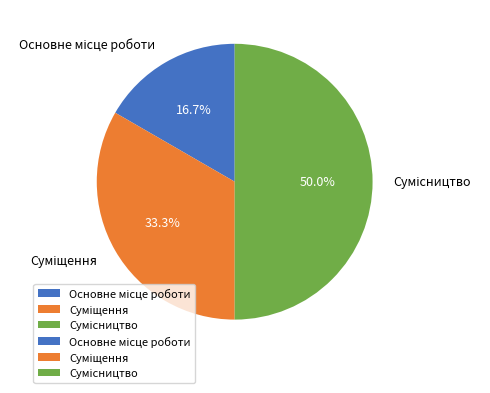

How many slices are in this pie chart?

3